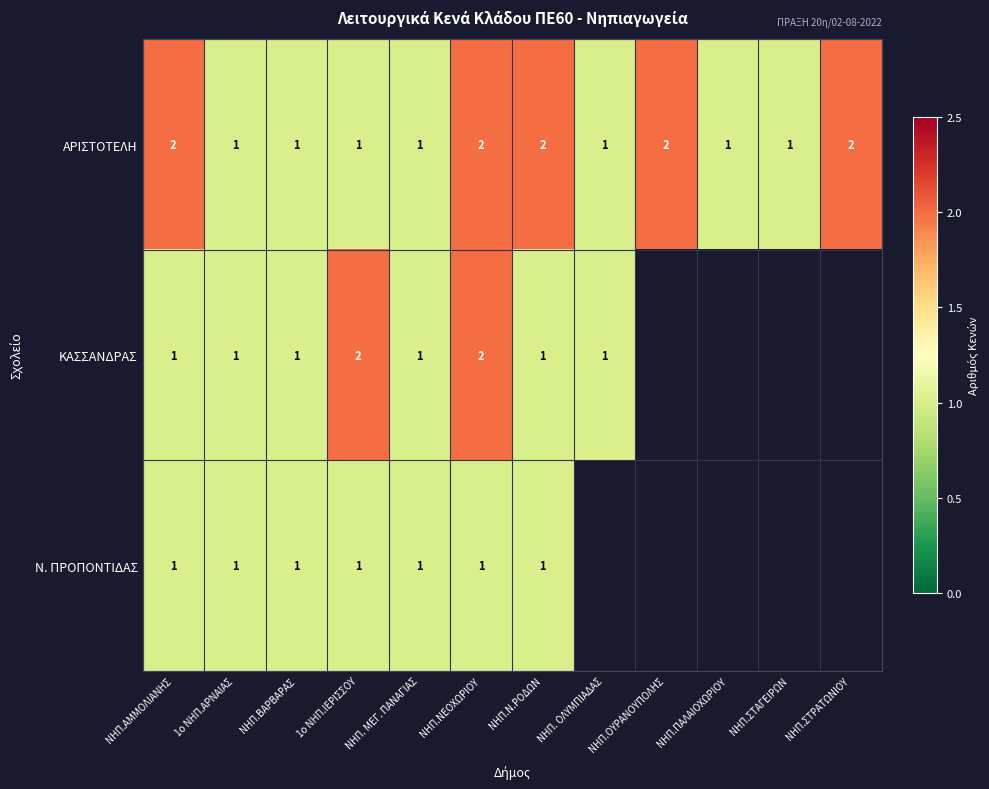

True or false: ΑΡΙΣΤΟΤΕΛΗ has a value of 2 at ΝΗΠ. ΜΕΓ. ΠΑΝΑΓΙΑΣ.

False